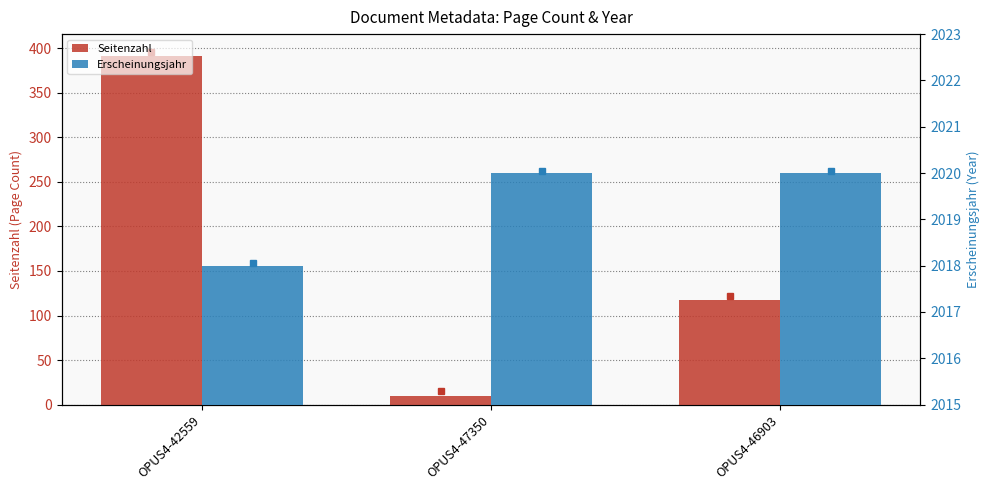

What position from the right is OPUS4-42559?

3